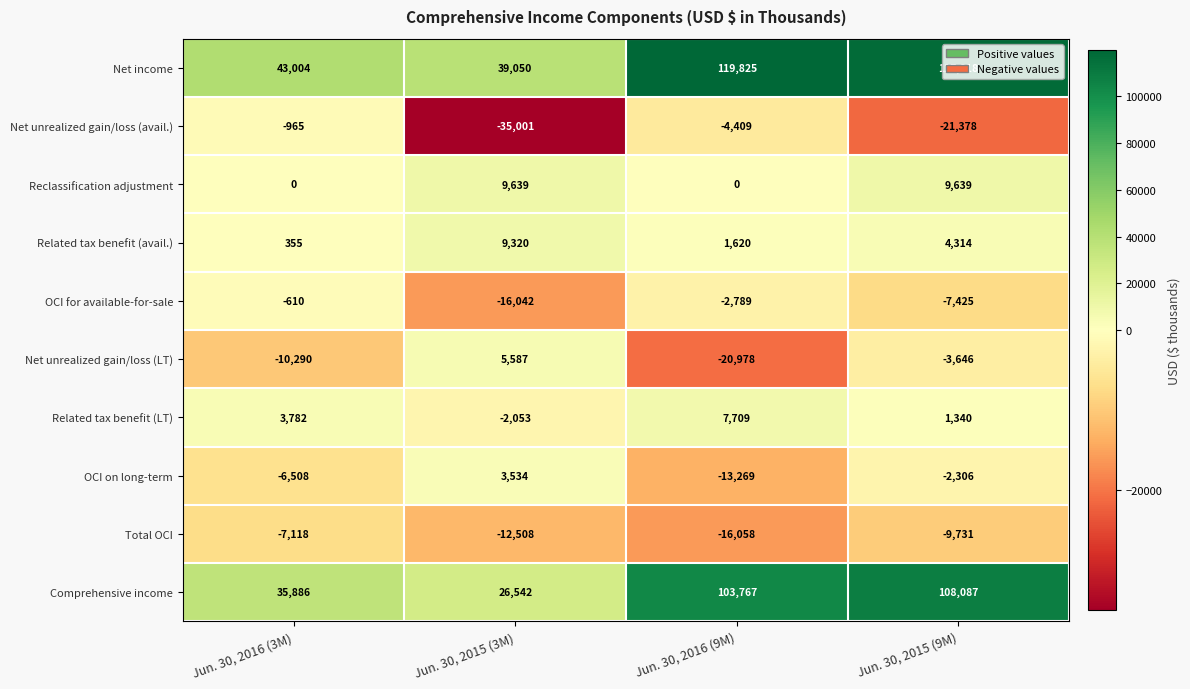

What is the average value of the Net unrealized gain/loss (avail.) series?

-15438